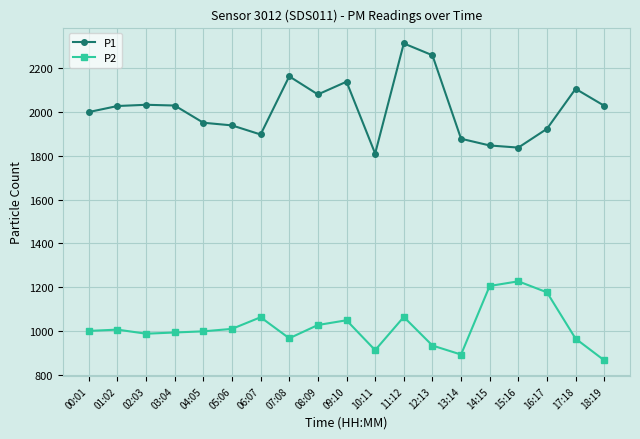

What is the minimum value shown in the chart?

865.6